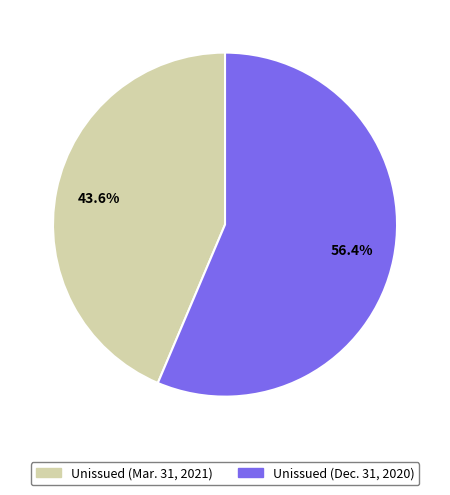

To the nearest percent, what portion does Unissued (Mar. 31, 2021) represent?

44%